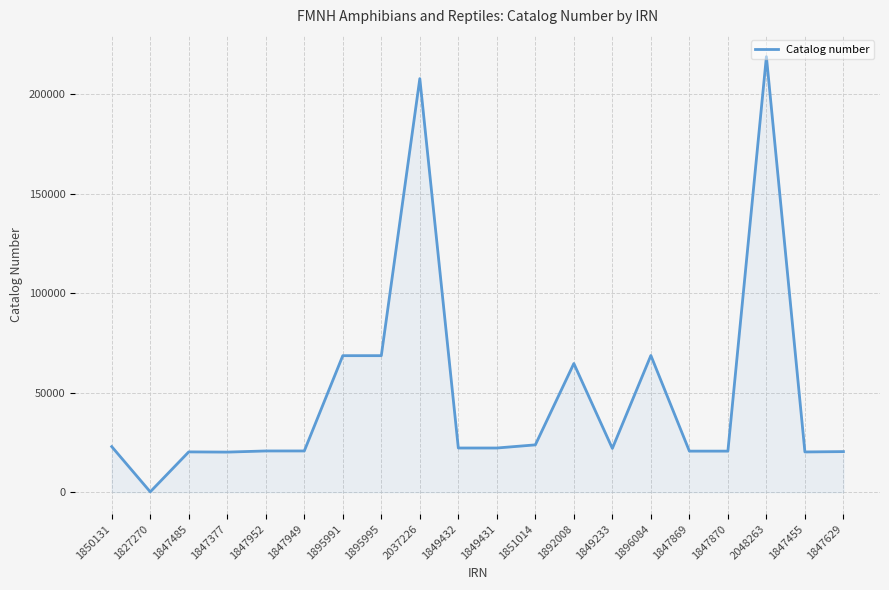

How many values are below 22211?

10